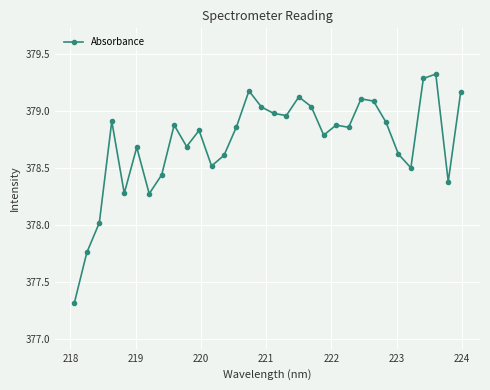

What is the difference between the second highest and second lowest values?

1.5